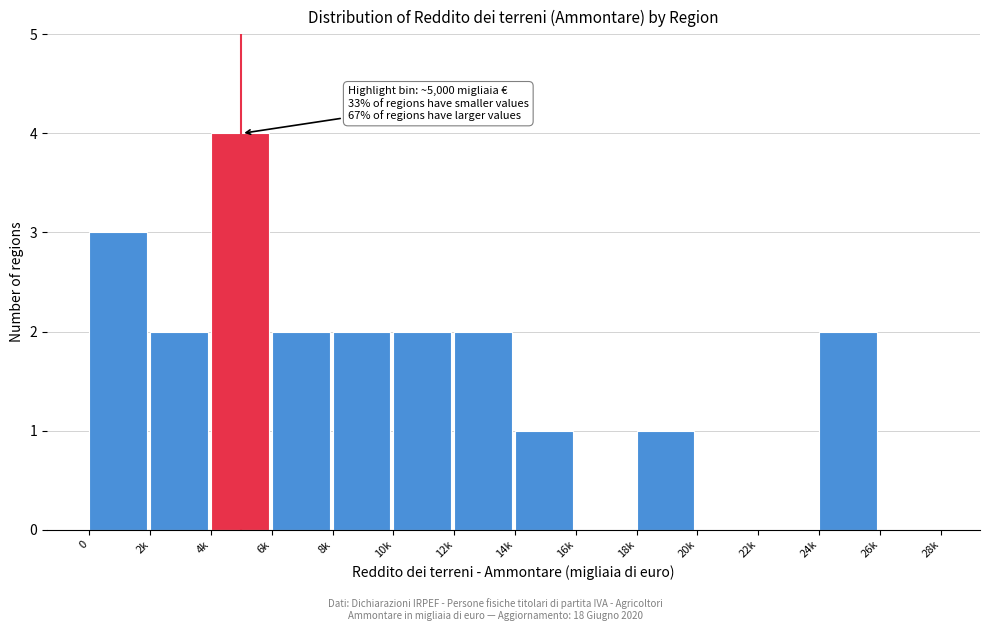

Reading left to right, what are all the values shown in this chart?

0=3	2k=2	4k=4	6k=2	8k=2	10k=2	12k=2	14k=1	16k=0	18k=1	20k=0	22k=0	24k=2	26k=0